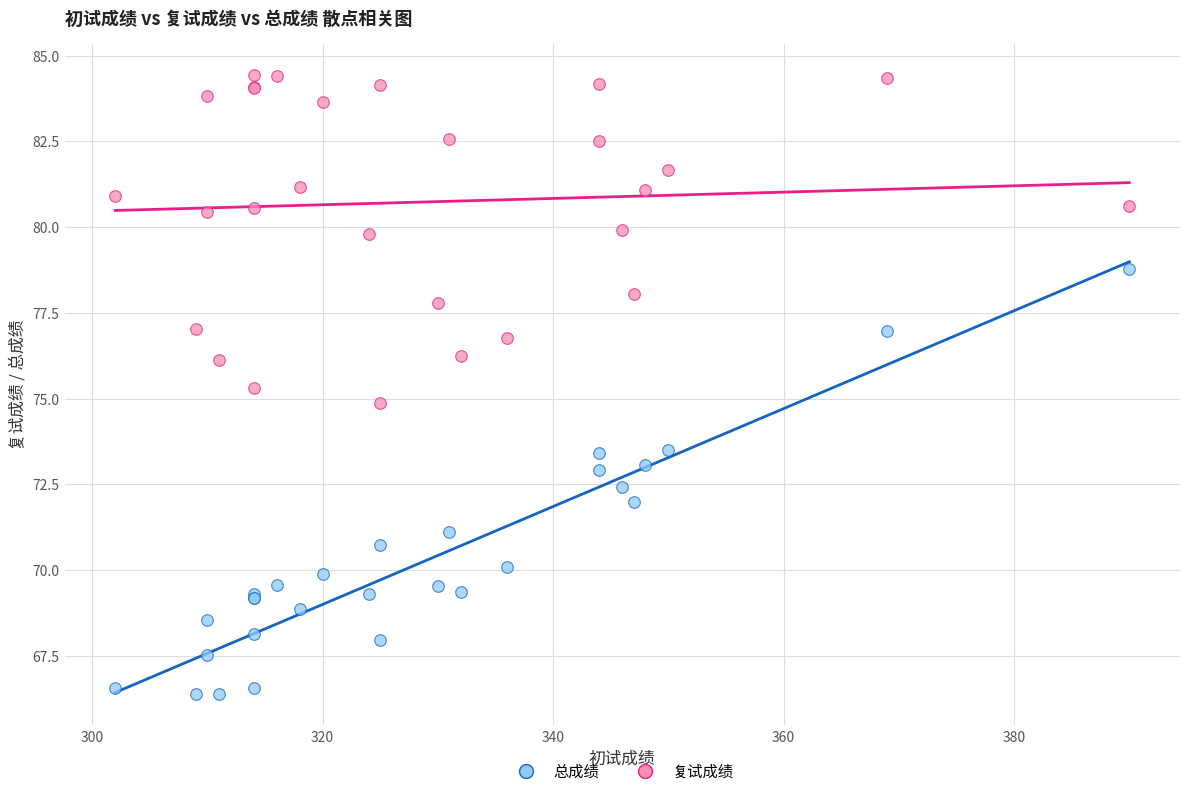

What is the X range (max minus min) for the scatter plot?

88.0